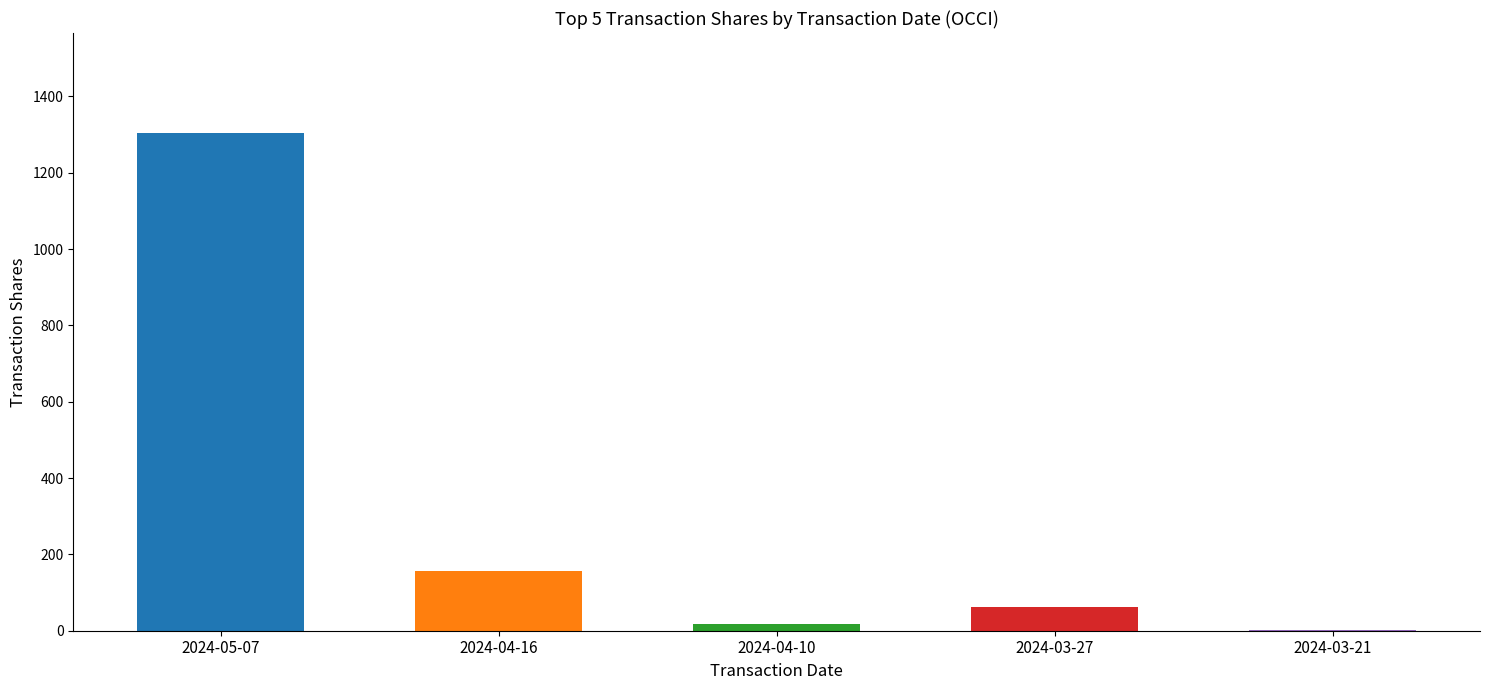

The chart shows a value of 157 at 2024-04-16. True or false?

True